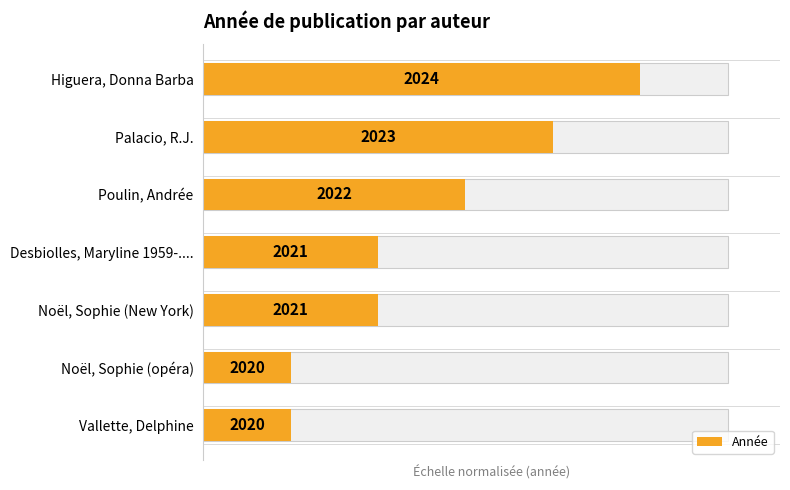

What is the difference between the maximum and minimum values?

66.7